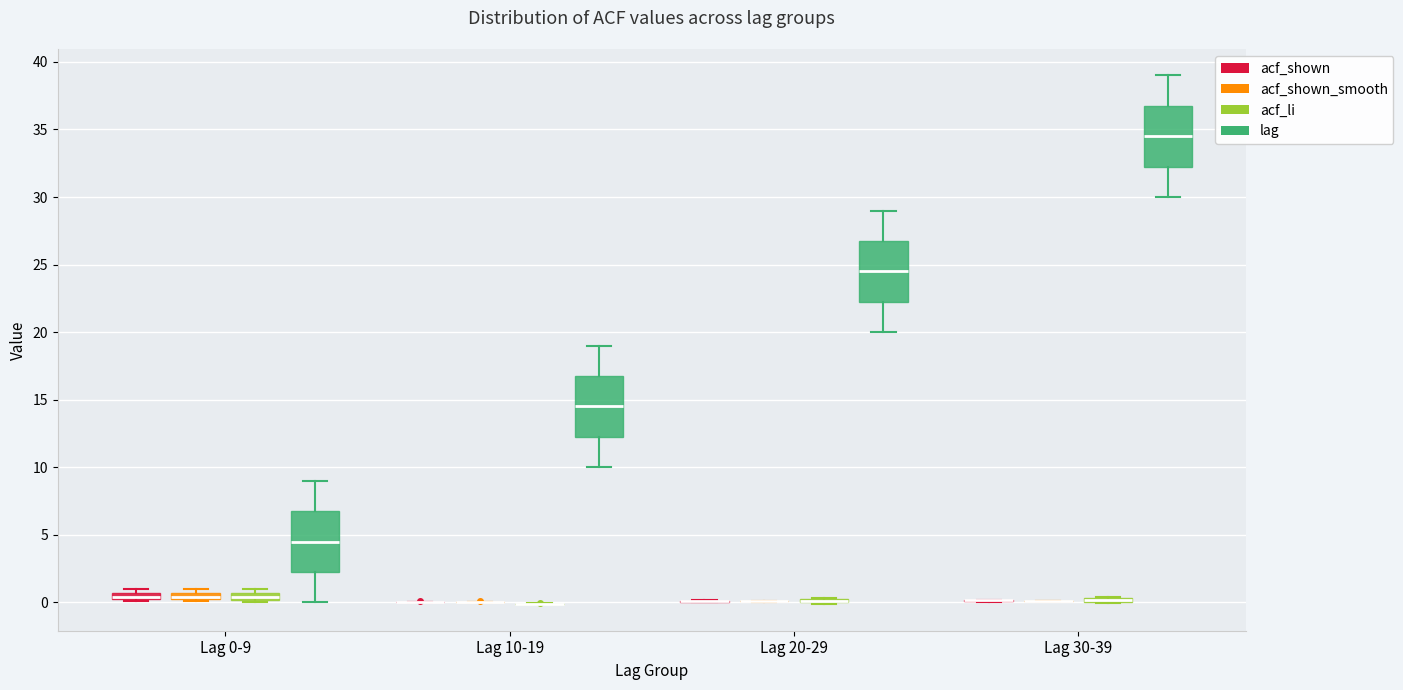

Where is the lower edge of the box for Lag 20-29 (lag) on the y-axis? The values are not printed on the chart, so give them approximately, as read against the axis.

22.5